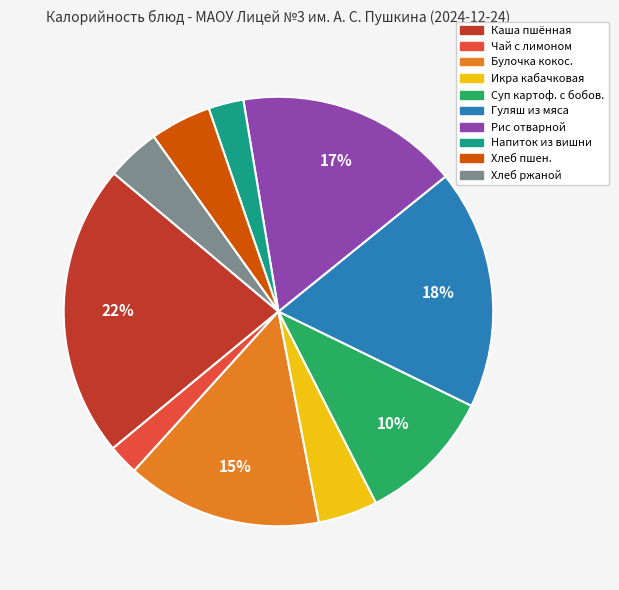

Does any single category account for the majority?

No